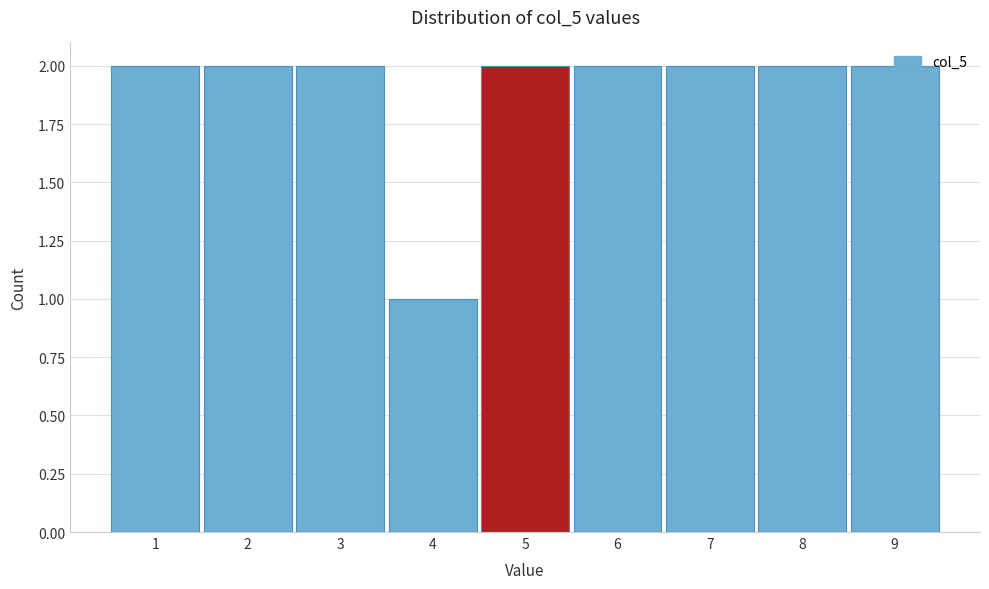

How tall is the bar that spans 2.5 to 3.5 on the x-axis? The values are not printed on the chart, so give them approximately, as read against the axis.

2